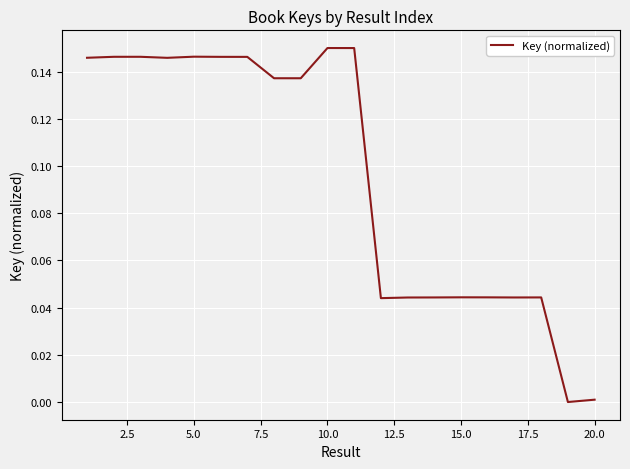

How many lines are shown in the chart?

1